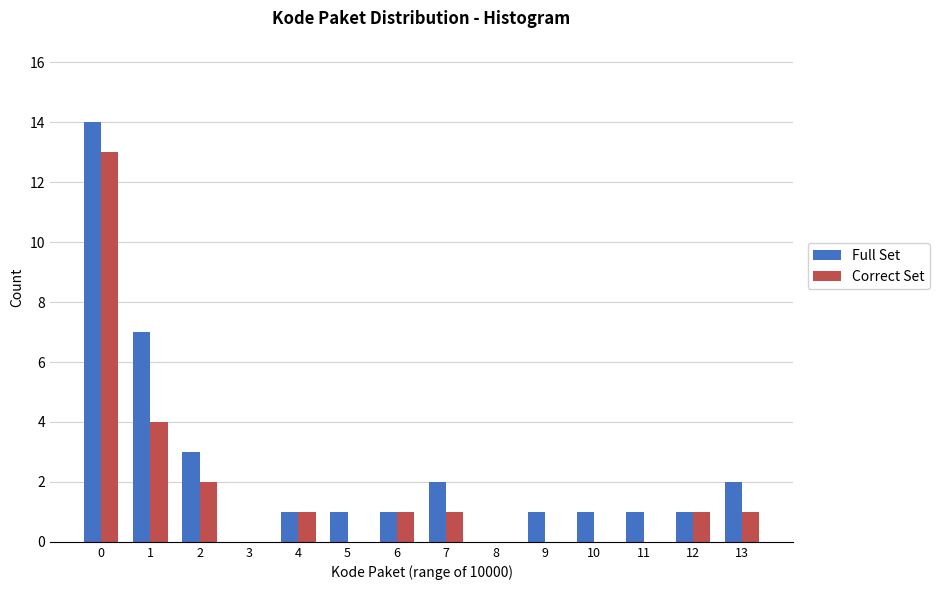

Reading left to right, list all the values displayed in this chart.

Full Set: 0=14	1=7	2=3	3=0	4=1	5=1	6=1	7=2	8=0	9=1	10=1	11=1	12=1	13=2
Correct Set: 0=13	1=4	2=2	3=0	4=1	5=0	6=1	7=1	8=0	9=0	10=0	11=0	12=1	13=1